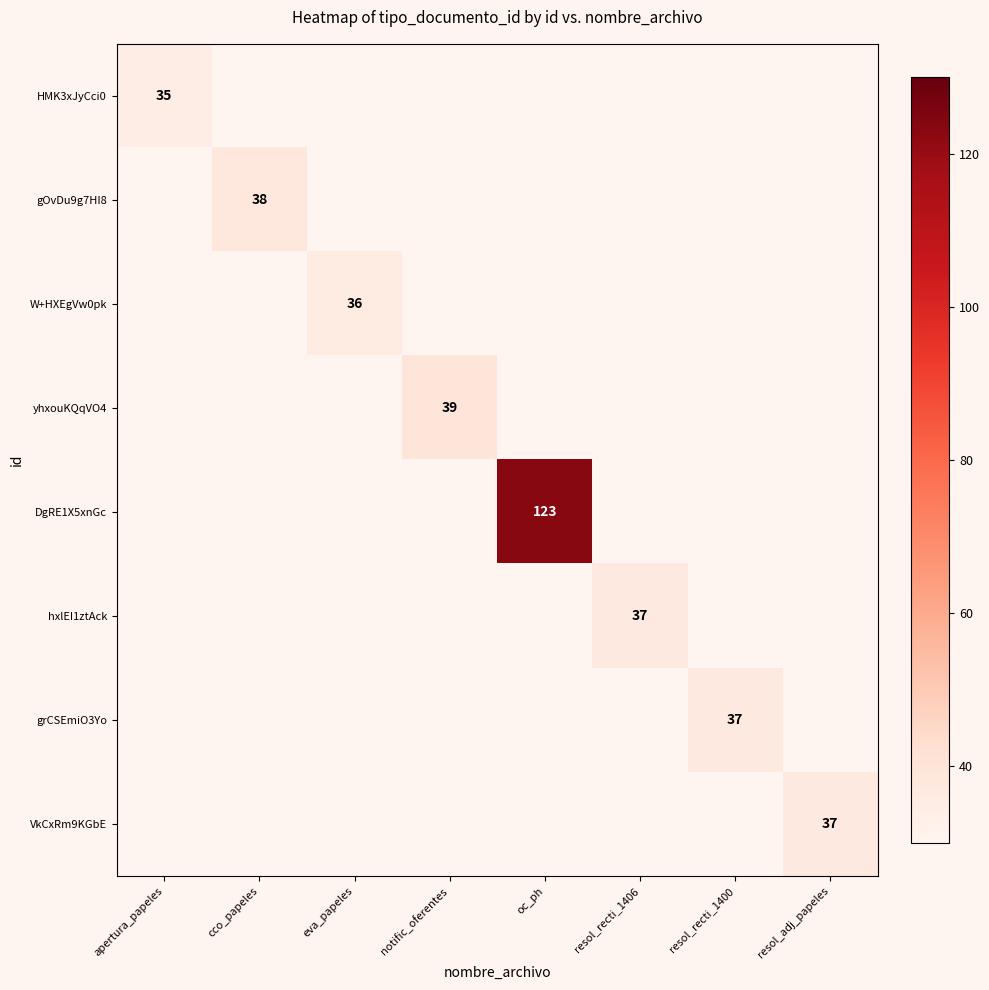

How many categories are shown in the chart?

8